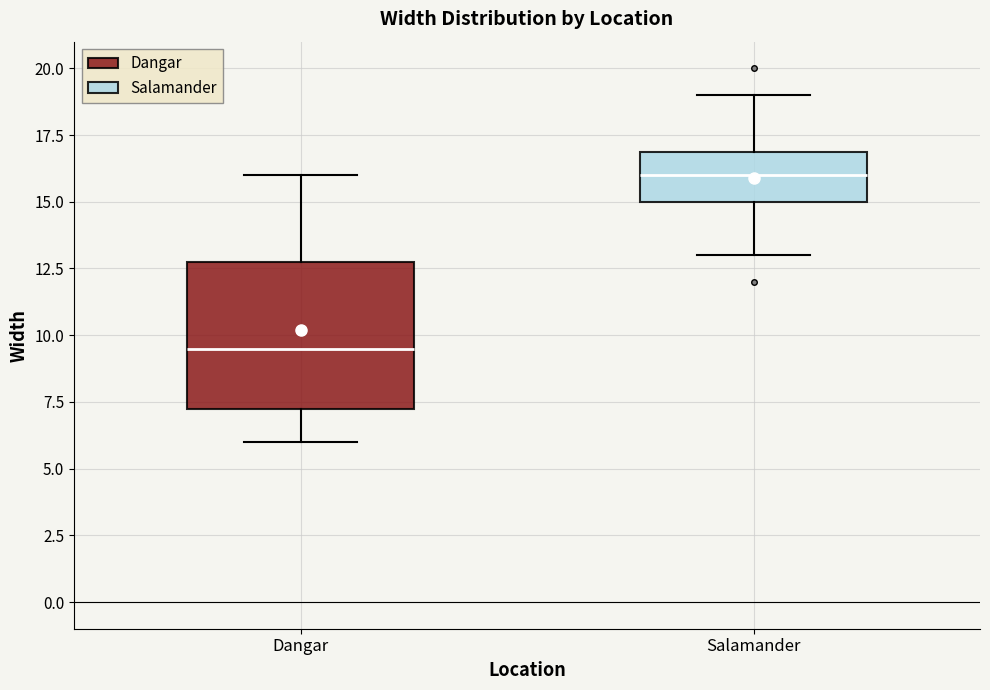

Reading left to right, transcribe this box plot: for each box, give where its median line is, the range the box spans, and where its two whiskers end, as read against the y-axis. The values are not printed on the chart, so give them approximately, as read against the axis.

Dangar: median 9.5, box 7.5 to 13.0, whiskers 6.0 to 16.0
Salamander: median 16.0, box 15.0 to 17.0, whiskers 13.0 to 19.0